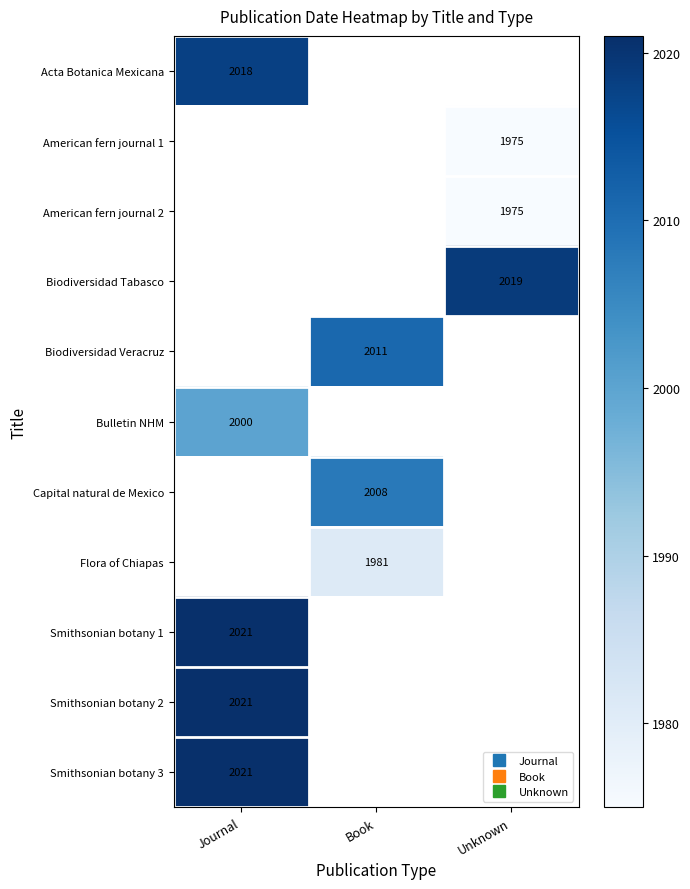

Read the Capital natural de Mexico value at Book.

2008.0